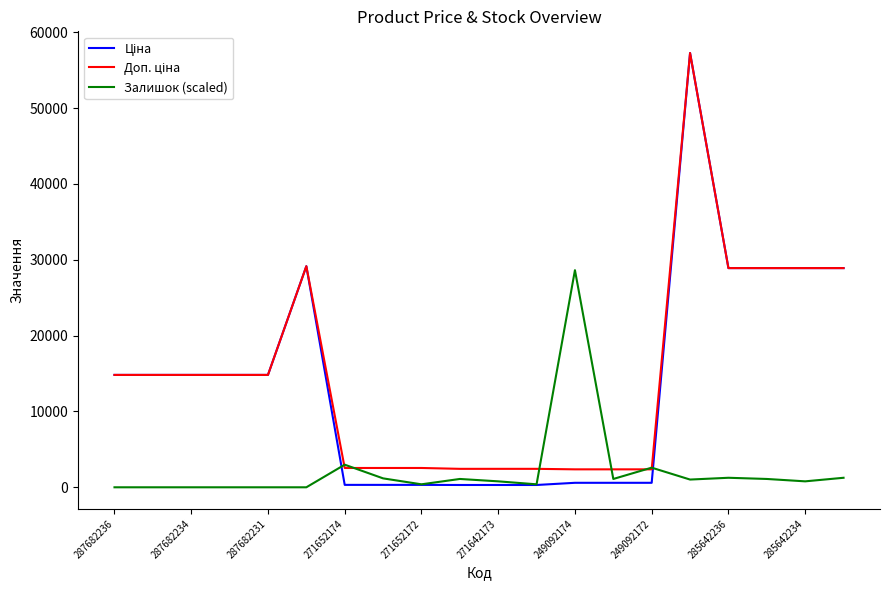

What is the highest value of the Залишок (scaled) series?

28629.0